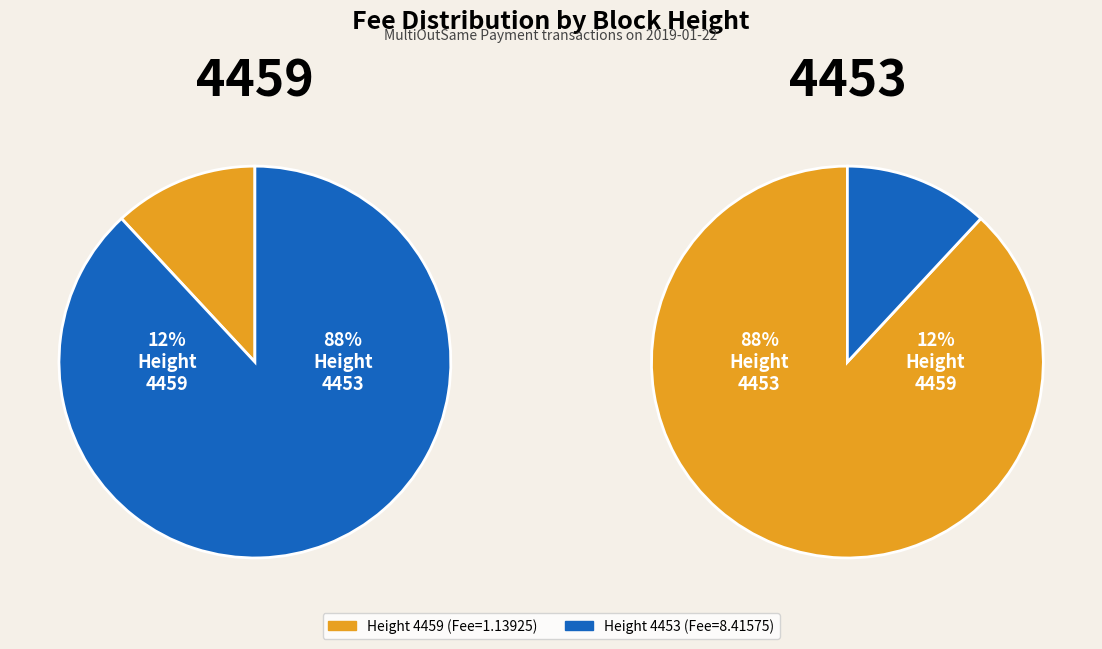

Which slice is the smallest?

4459